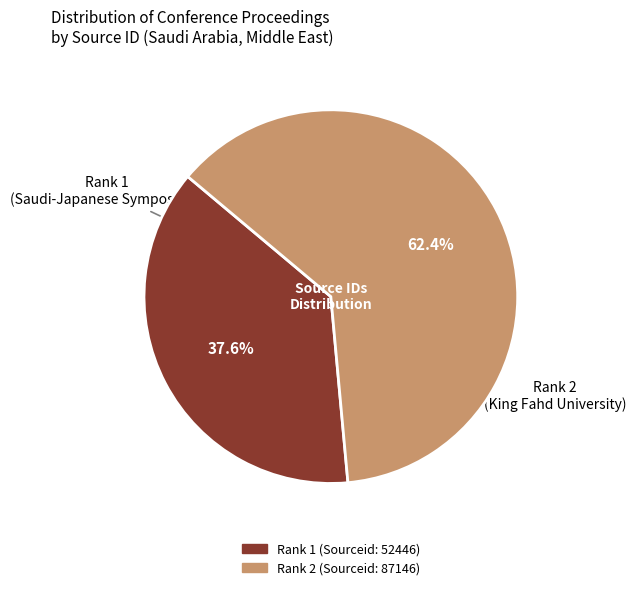

Does any single category account for the majority?

Yes